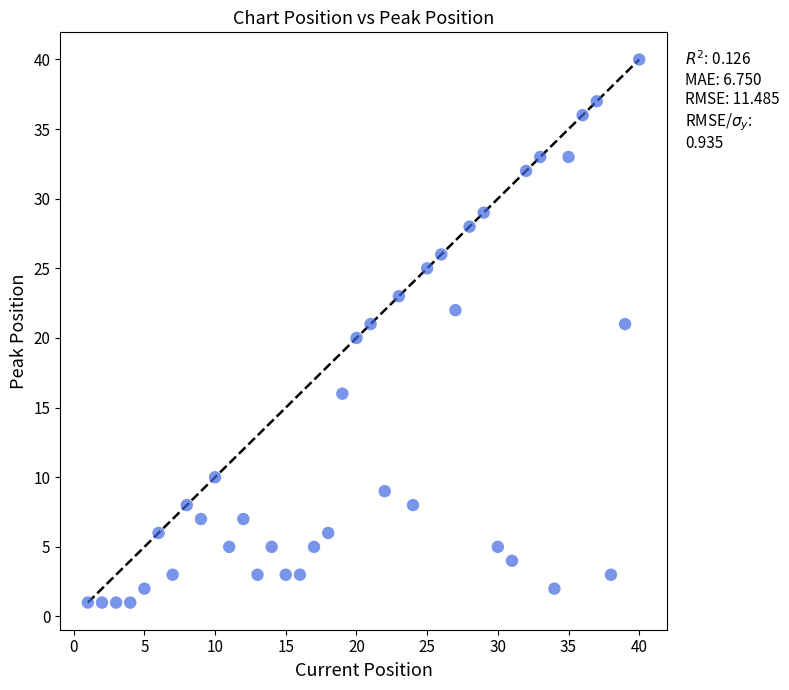

What is the range of X values (max minus min)?

39